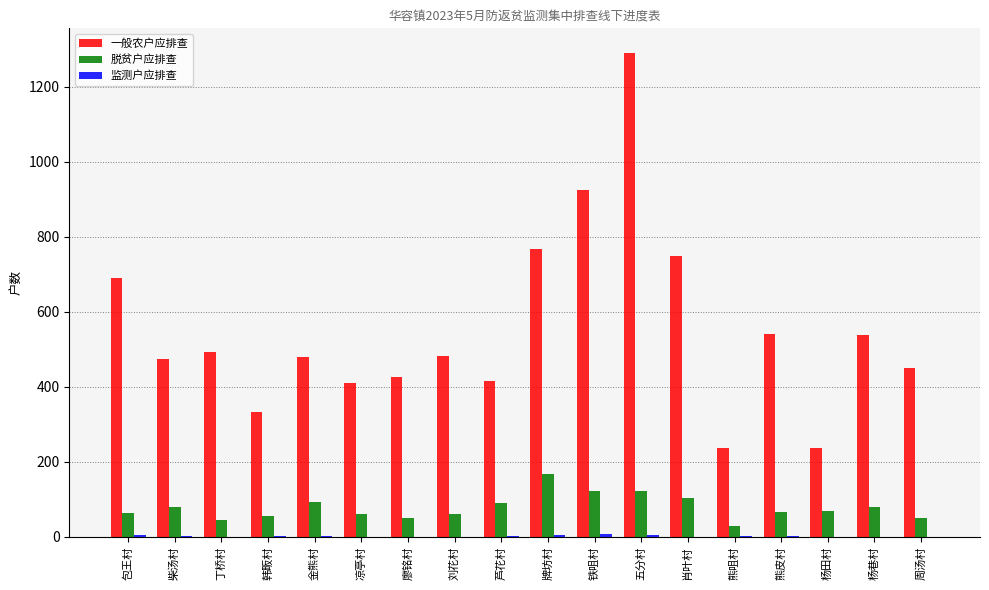

How many data points does each series have?

18